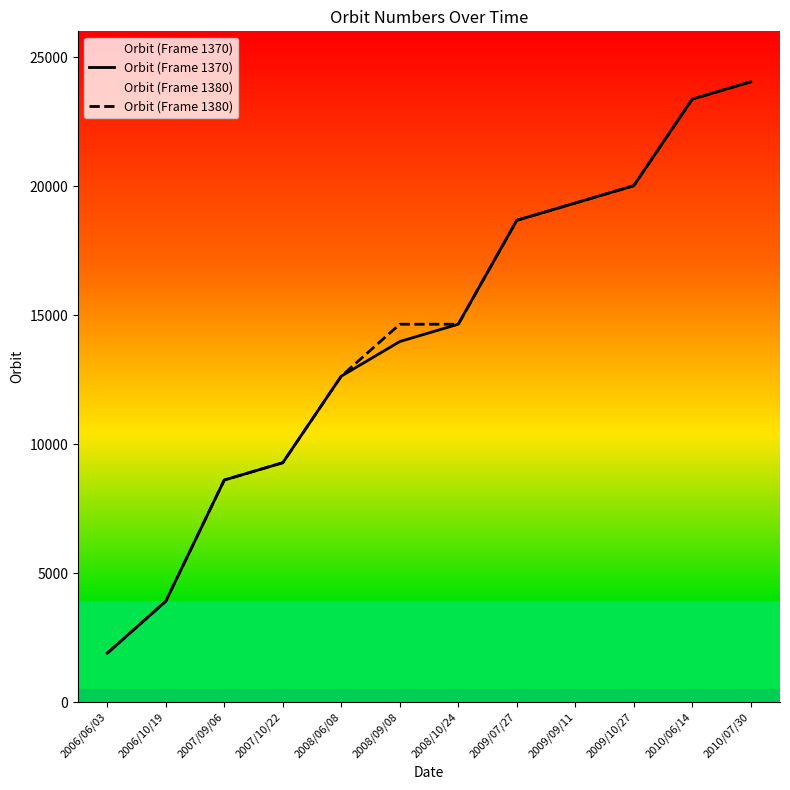

Reading right to left, extract all data points from this chart.

Orbit (Frame 1370): 24043	23372	20017	19346	18675	14649	13978	12636	9281	8610	3913	1900
Orbit (Frame 1380): 24043	23372	20017	19346	18675	14649	14649	12636	9281	8610	3913	1900